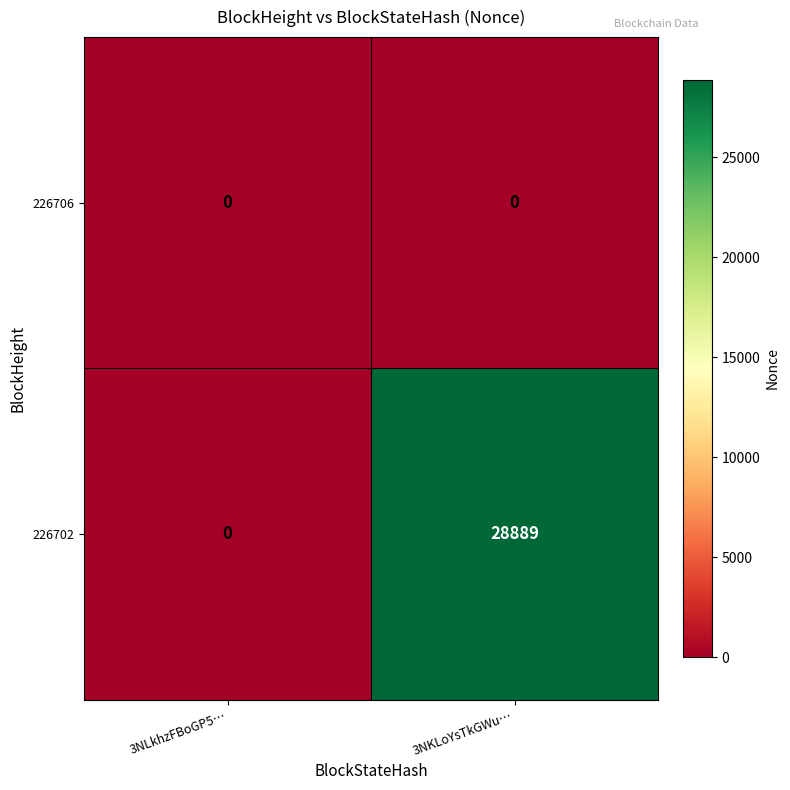

True or false: 226706 has a value of 0 at 3NLkhzFBoGP5….

True